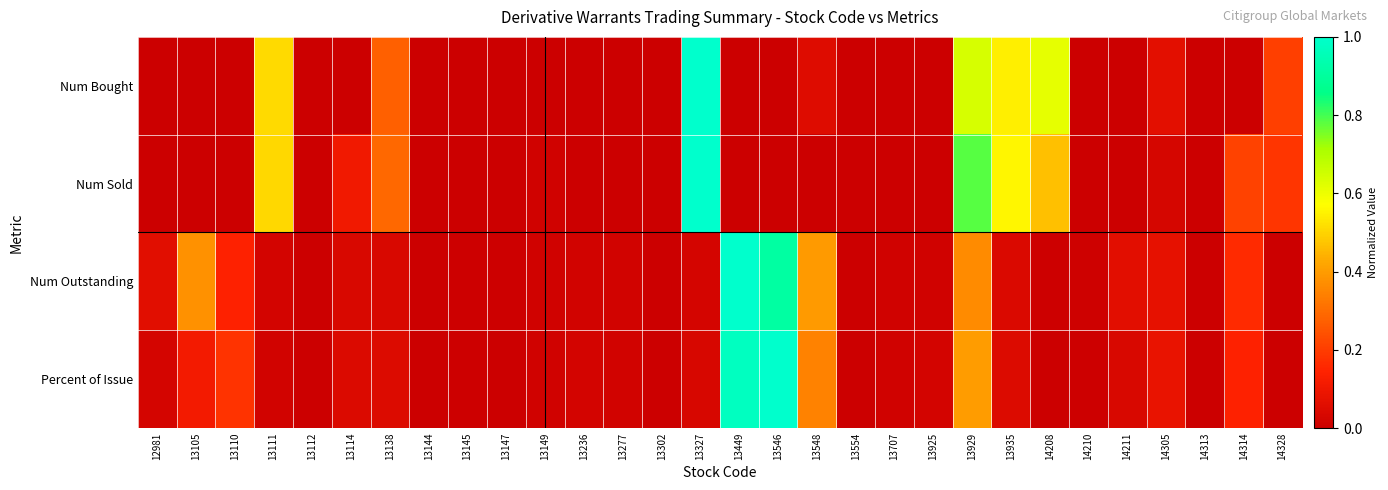

Reading left to right, list all the values displayed in this chart.

Num Bought: 12981=0.0	13105=0.0	13110=0.0	13111=0.5	13112=0.0	13114=0.0	13138=0.3	13144=0.0	13145=0.0	13147=0.0	13149=0.0	13236=0.0	13277=0.0	13302=0.0	13327=1.0	13449=0.0	13546=0.0	13548=0.1	13554=0.0	13707=0.0	13925=0.0	13929=0.6	13935=0.5	14208=0.6	14210=0.0	14211=0.0	14305=0.1	14313=0.0	14314=0.0	14328=0.2
Num Sold: 12981=0.0	13105=0.0	13110=0.0	13111=0.5	13112=0.0	13114=0.1	13138=0.3	13144=0.0	13145=0.0	13147=0.0	13149=0.0	13236=0.0	13277=0.0	13302=0.0	13327=1.0	13449=0.0	13546=0.0	13548=0.0	13554=0.0	13707=0.0	13925=0.0	13929=0.8	13935=0.6	14208=0.5	14210=0.0	14211=0.0	14305=0.0	14313=0.0	14314=0.2	14328=0.2
Num Outstanding: 12981=0.1	13105=0.4	13110=0.1	13111=0.0	13112=0.0	13114=0.0	13138=0.0	13144=0.0	13145=0.0	13147=0.0	13149=0.0	13236=0.0	13277=0.0	13302=0.0	13327=0.0	13449=1.0	13546=0.9	13548=0.4	13554=0.0	13707=0.0	13925=0.0	13929=0.4	13935=0.0	14208=0.0	14210=0.0	14211=0.1	14305=0.1	14313=0.0	14314=0.2	14328=0.0
Percent of Issue: 12981=0.0	13105=0.1	13110=0.2	13111=0.0	13112=0.0	13114=0.0	13138=0.0	13144=0.0	13145=0.0	13147=0.0	13149=0.0	13236=0.0	13277=0.0	13302=0.0	13327=0.0	13449=1.0	13546=1.0	13548=0.3	13554=0.0	13707=0.0	13925=0.0	13929=0.4	13935=0.0	14208=0.0	14210=0.0	14211=0.0	14305=0.1	14313=0.0	14314=0.1	14328=0.0